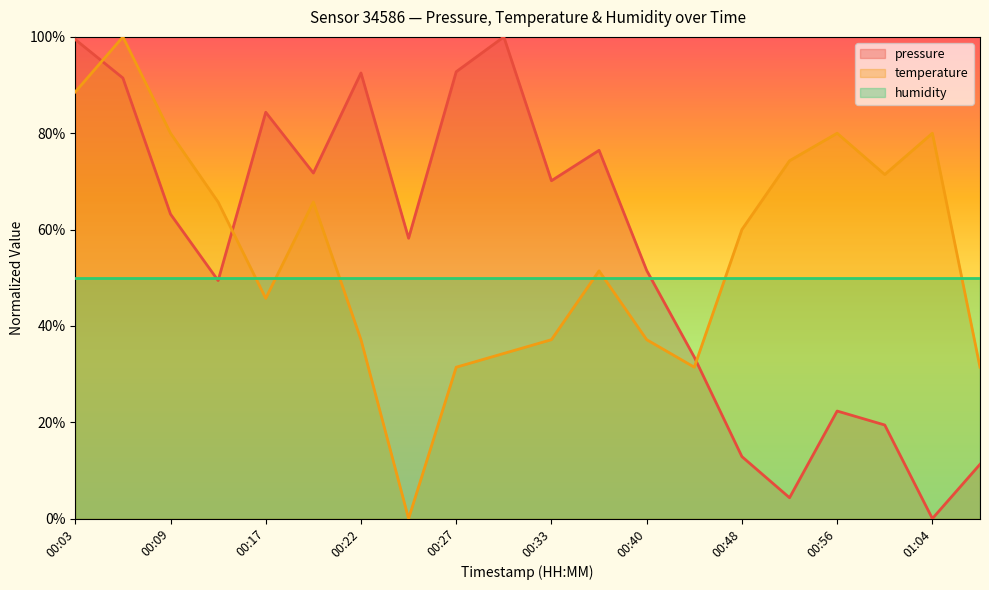

How many values in the temperature series exceed 59?

10